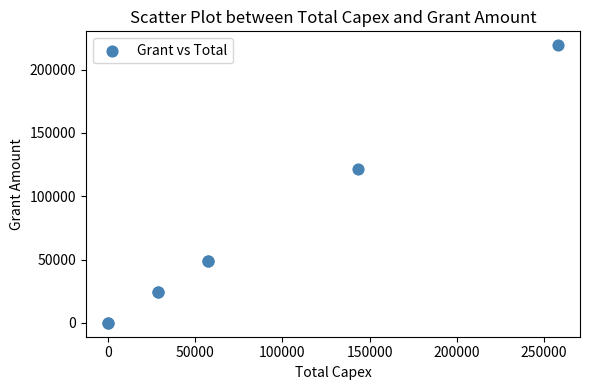

What Y value in the scatter plot is closest to 109586?

121762.5